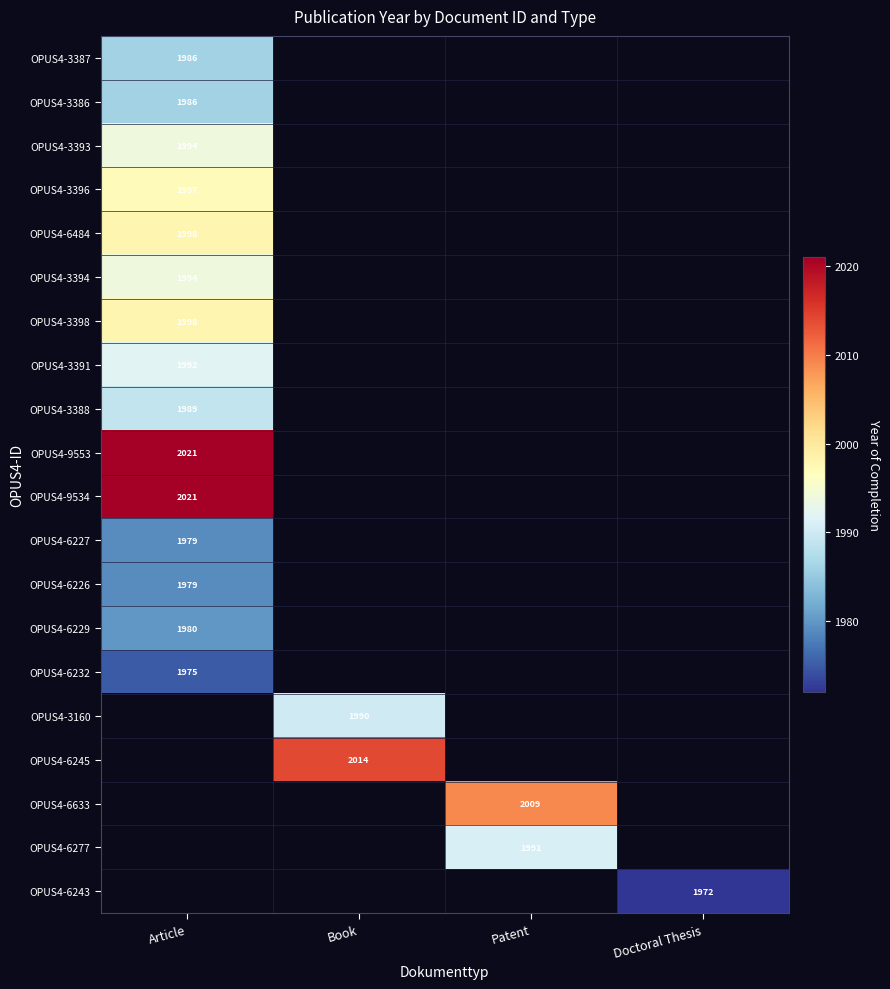

Is it true that OPUS4-3386 equals 3284 at Article?

False